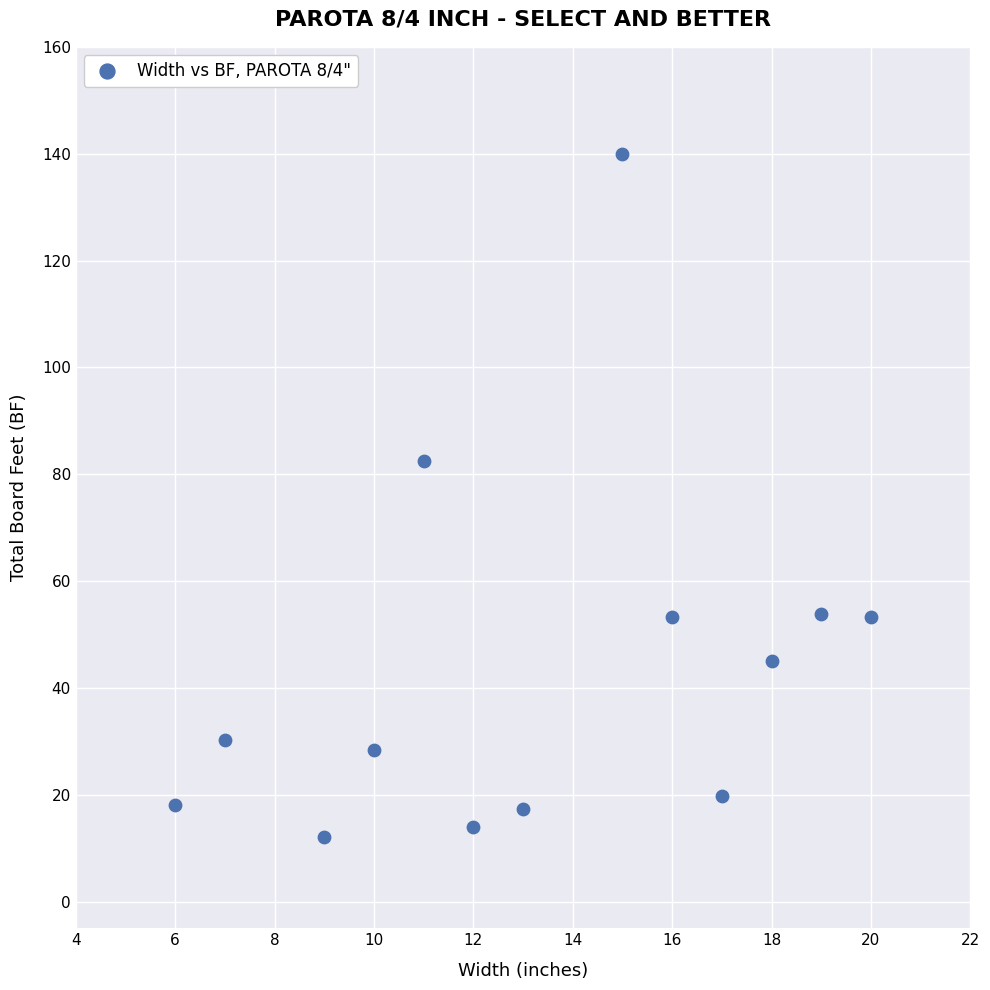

What Y value in the scatter plot is closest to 76?

82.5